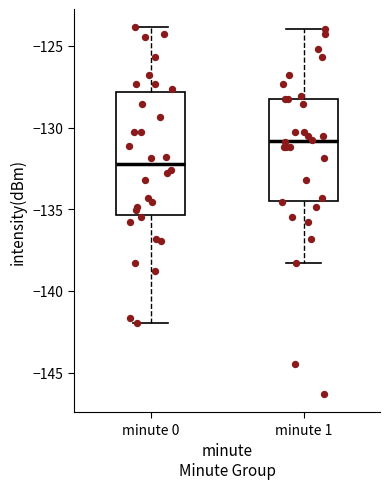

Which box is the tallest, from its lower edge to its upper edge?

minute 0